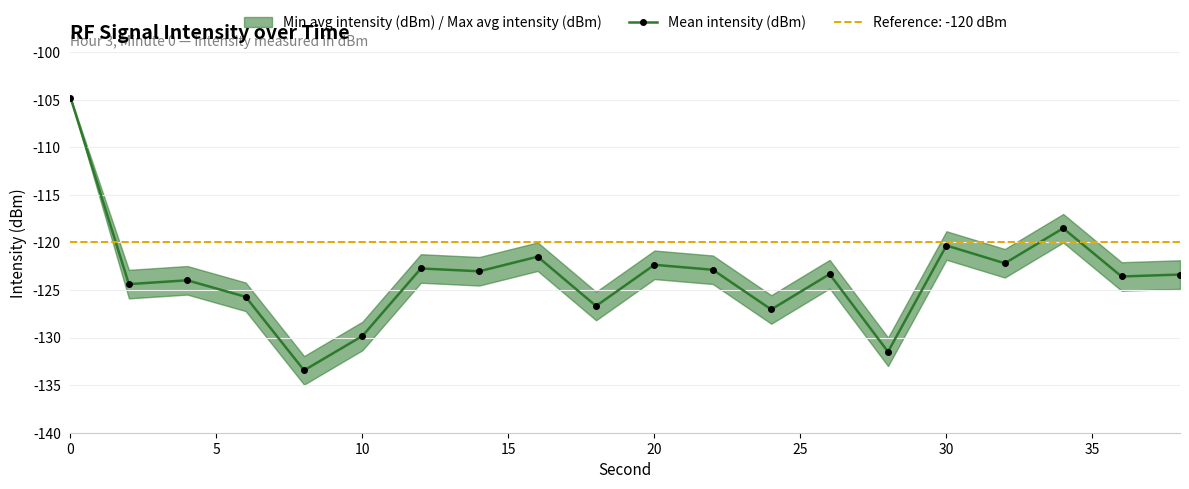

True or false: Mean intensity (dBm) has a value of -122.4 at 20.

True